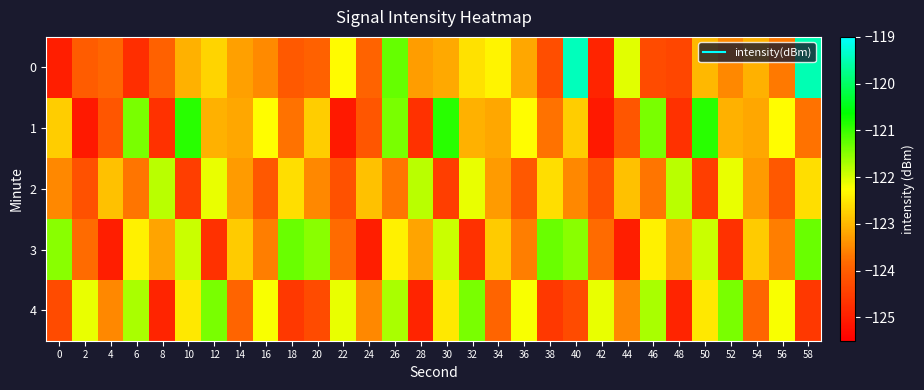

Between 46 and 24, which is larger?

24